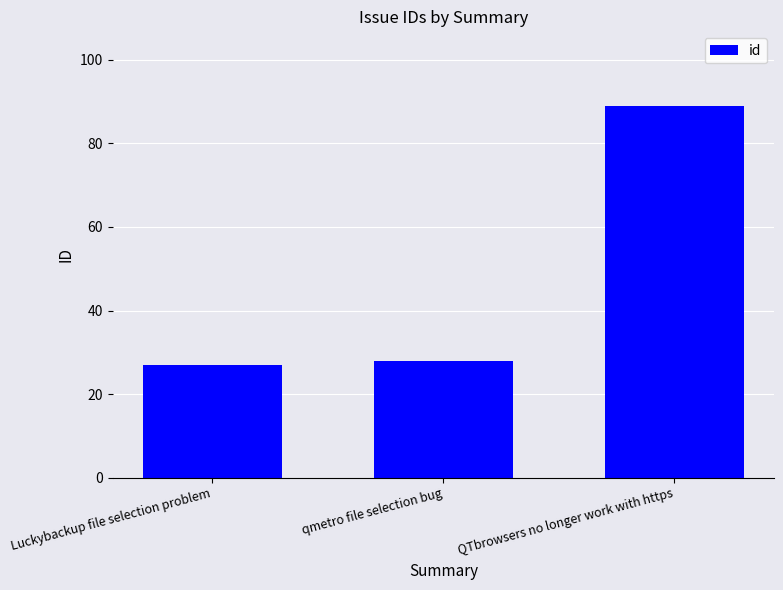

Rank the categories by value from highest to lowest.

QTbrowsers no longer work with https, qmetro file selection bug, Luckybackup file selection problem